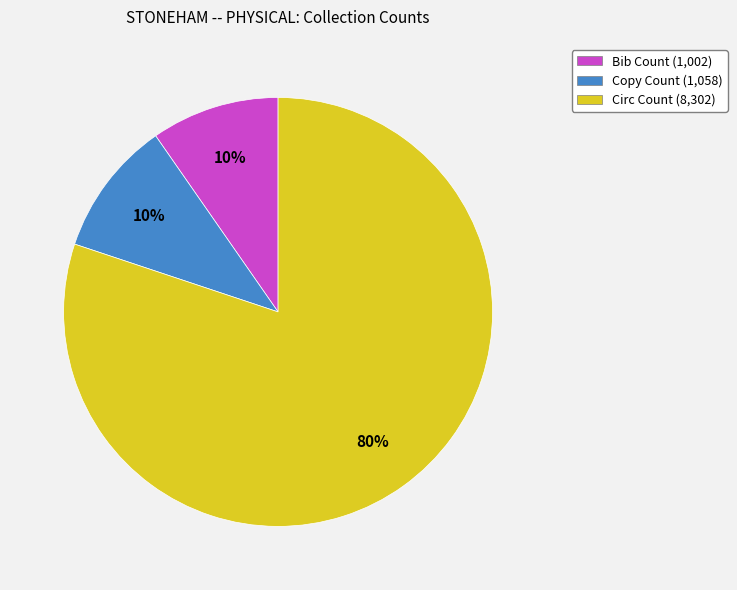

What percentage is the Circ Count slice, to the nearest percent?

80%